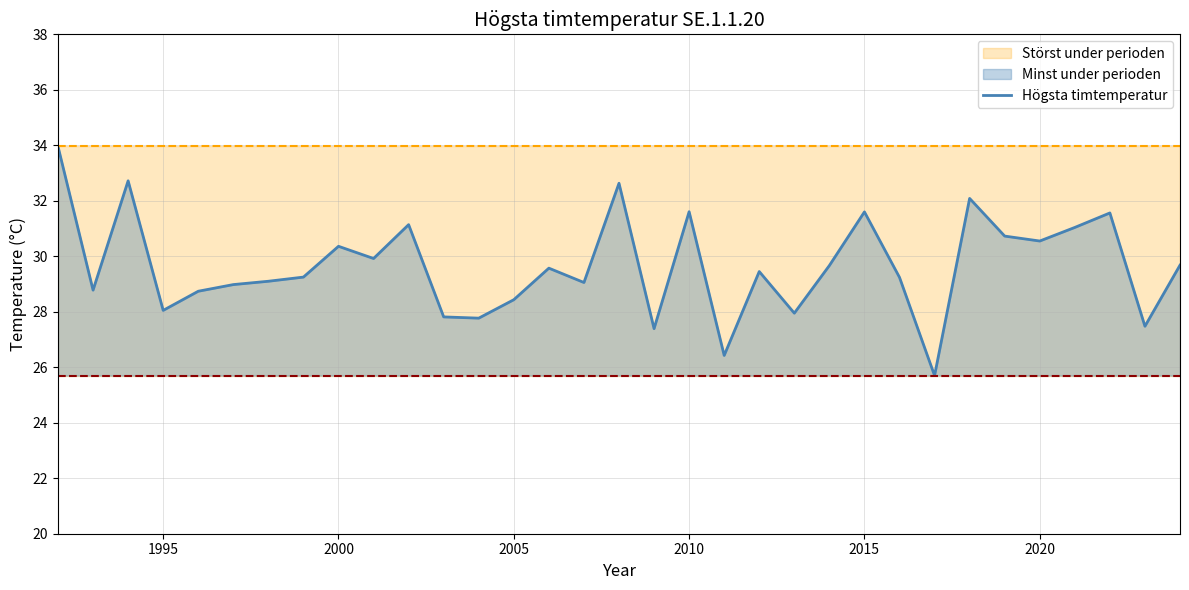

What is the maximum value for Högsta timtemperatur?

34.0